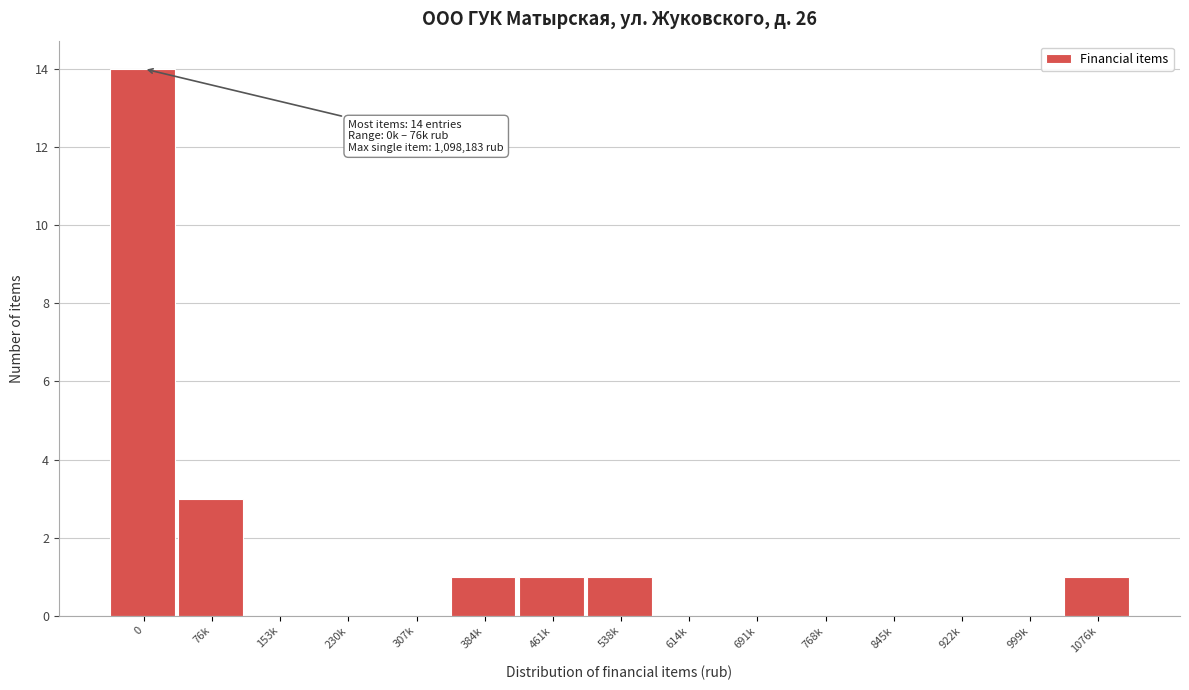

Reading left to right, what are all the values shown in this chart?

0=14	76k=3	153k=0	230k=0	307k=0	384k=1	461k=1	538k=1	614k=0	691k=0	768k=0	845k=0	922k=0	999k=0	1076k=1